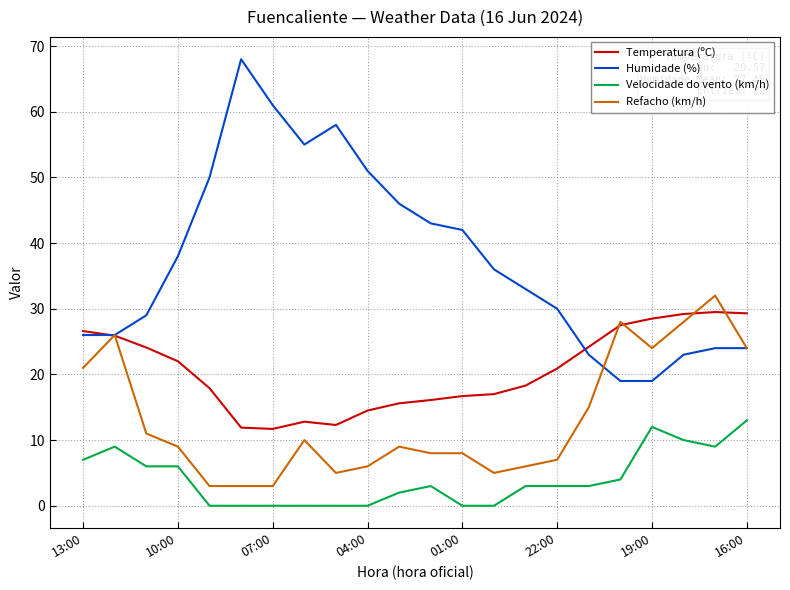

Which series has the largest total across all categories?

Humidade (%)